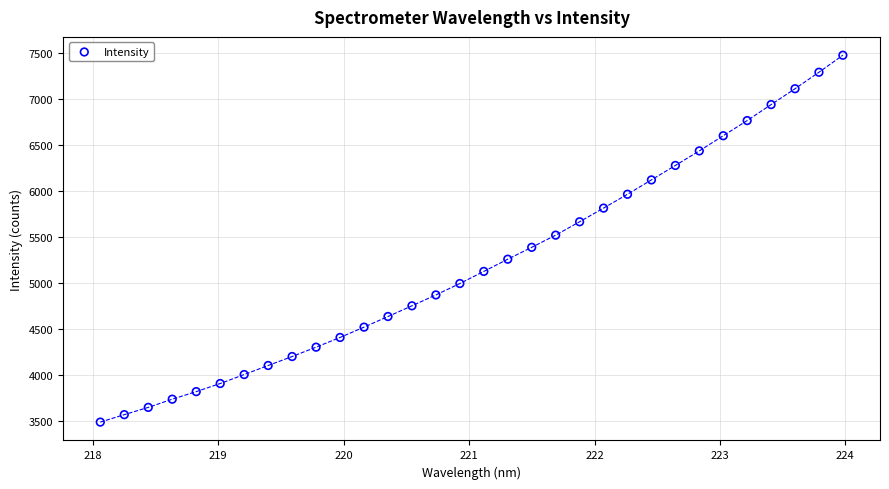

What is the range of Y values (max minus min)?

3983.7